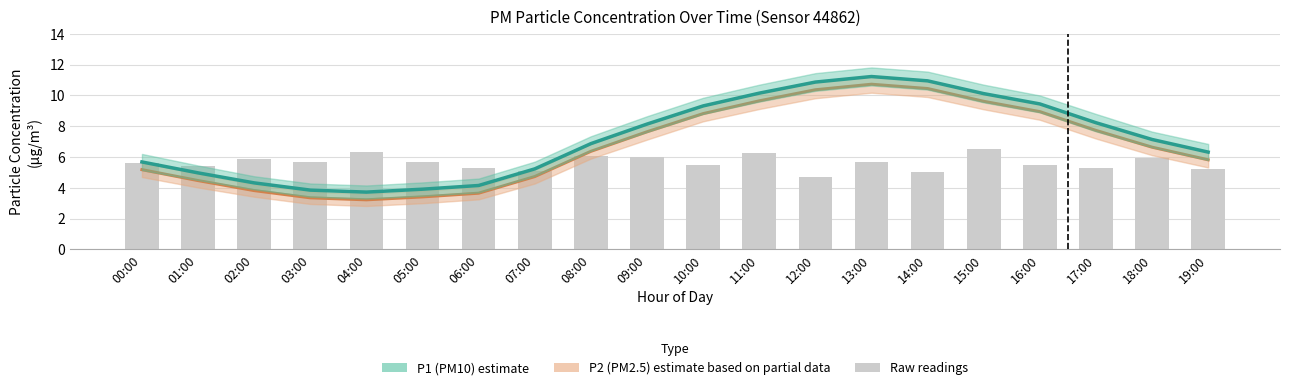

Rank the series at 00:00 from lowest to highest value.

P2 (PM2.5), Raw readings, P1 (PM10)